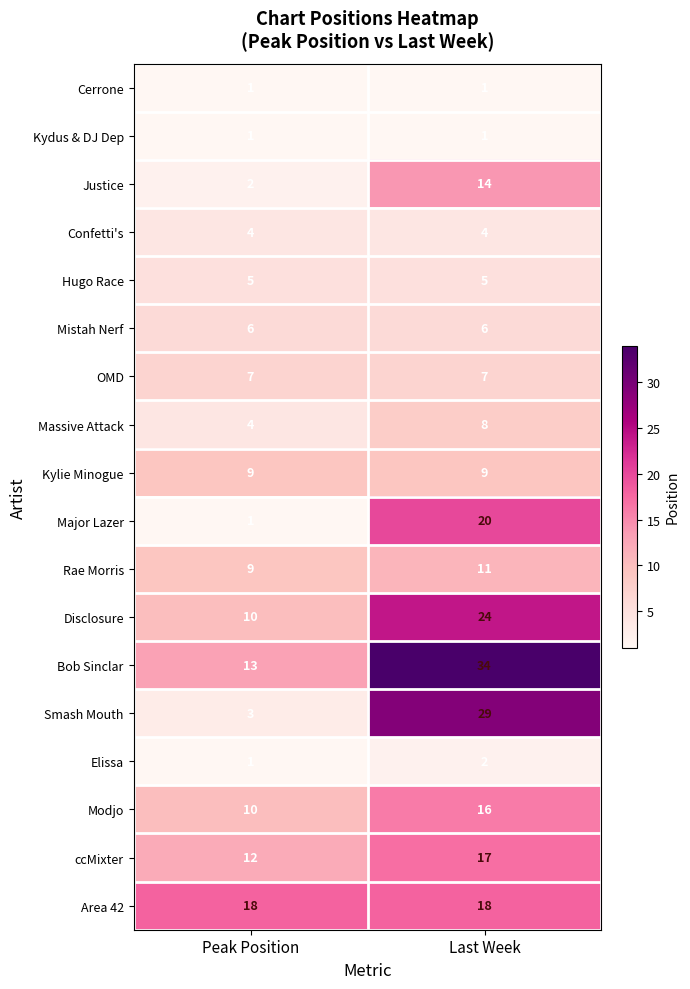

What is the minimum value shown in the chart?

1